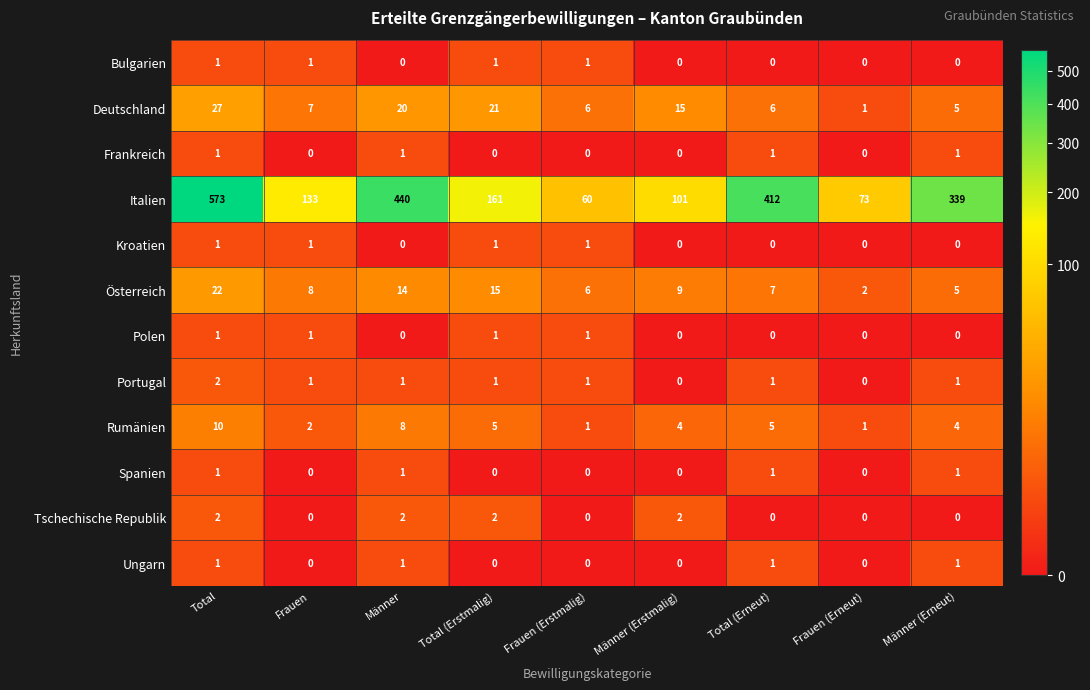

Rank the categories by Italien value from highest to lowest.

Total, Männer, Total (Erneut), Männer (Erneut), Total (Erstmalig), Frauen, Männer (Erstmalig), Frauen (Erneut), Frauen (Erstmalig)